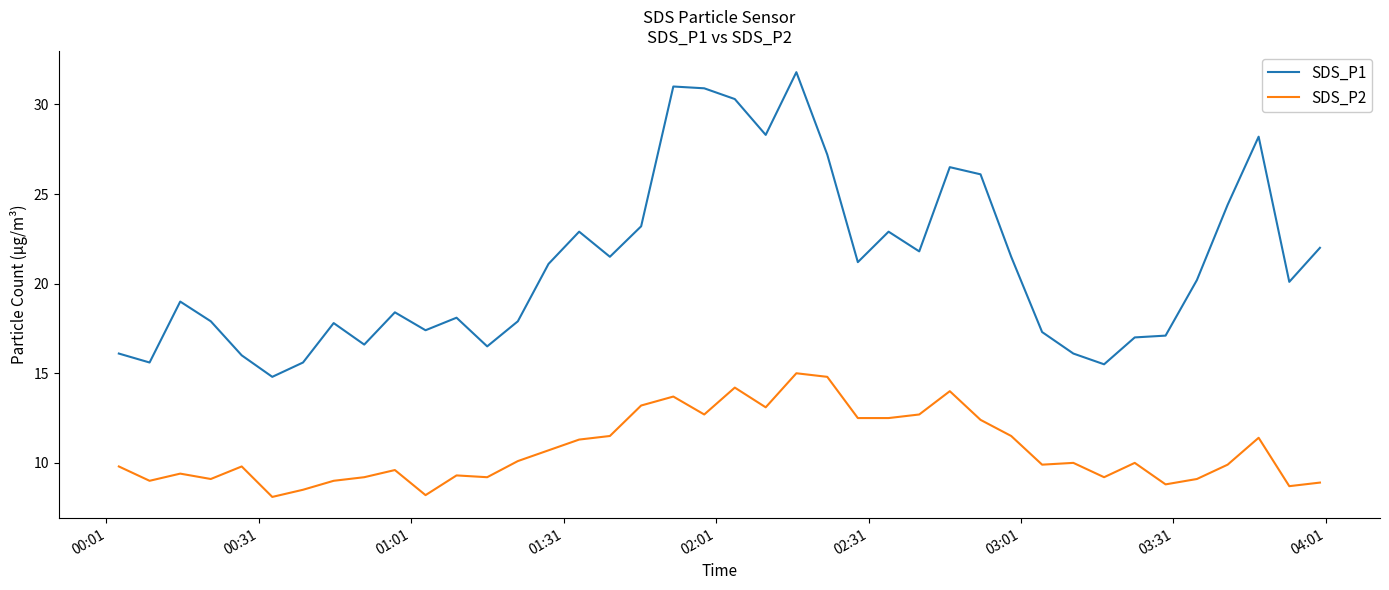

What is the smallest value displayed?

8.1